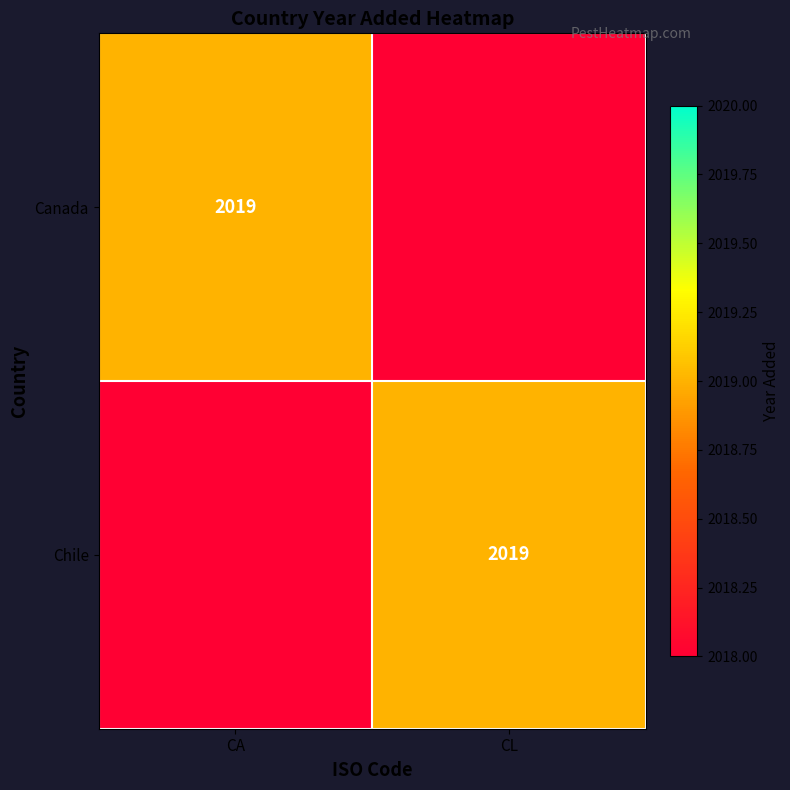

At which category is the sum across all series the highest?

CA